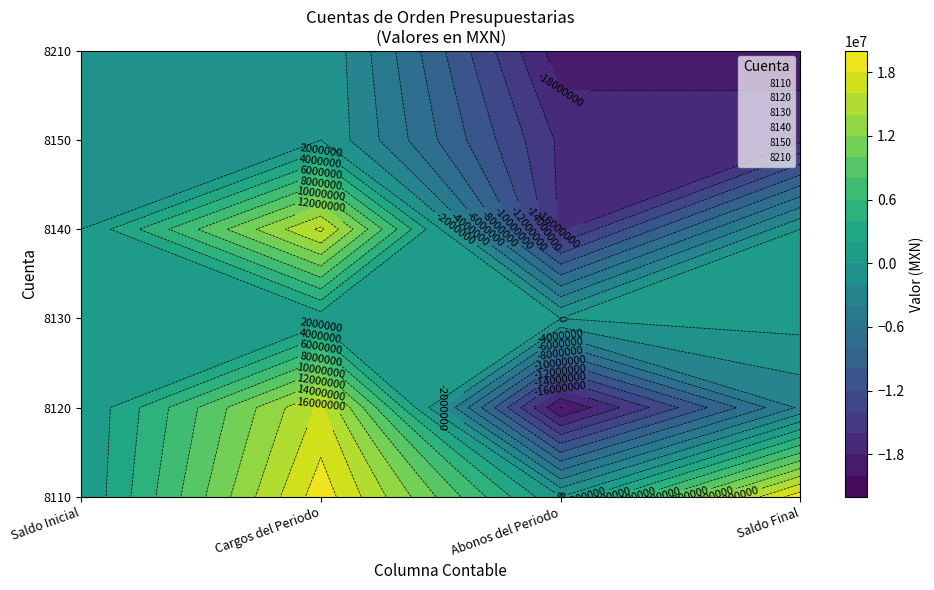

Which series has the largest total across all categories?

8110